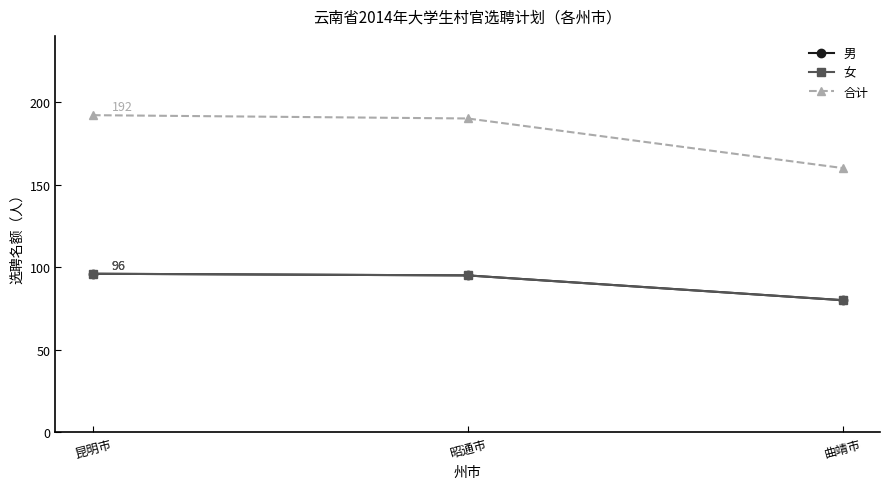

Does the chart have visible grid lines?

No